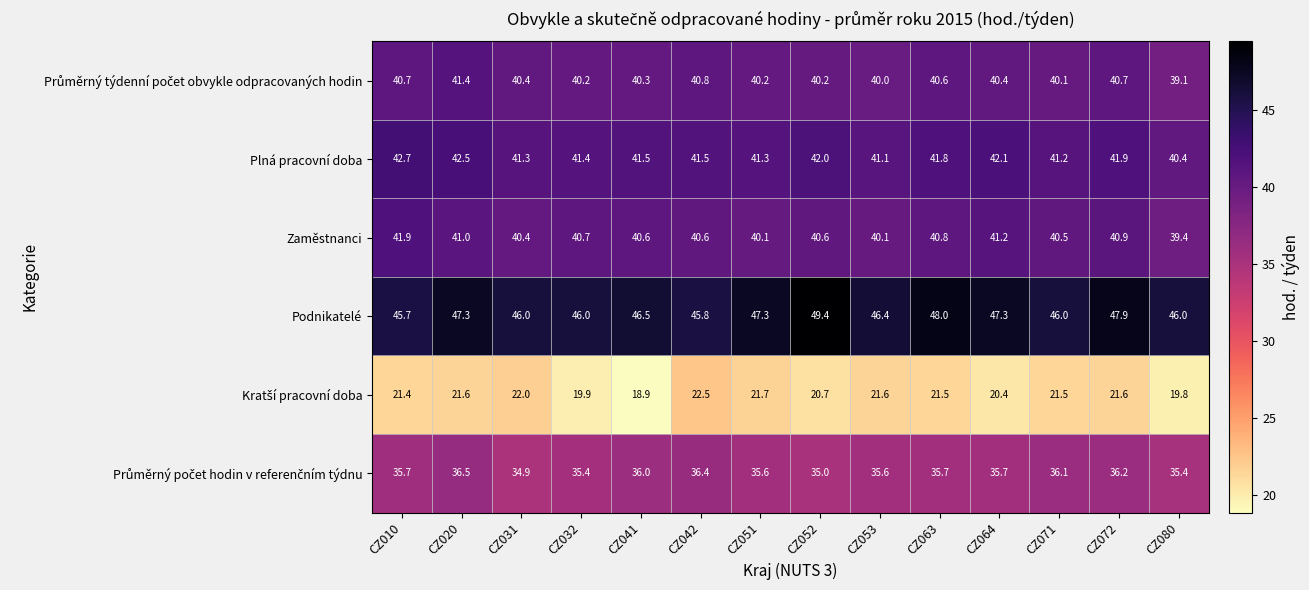

Which category has the lowest value across all series?

CZ041